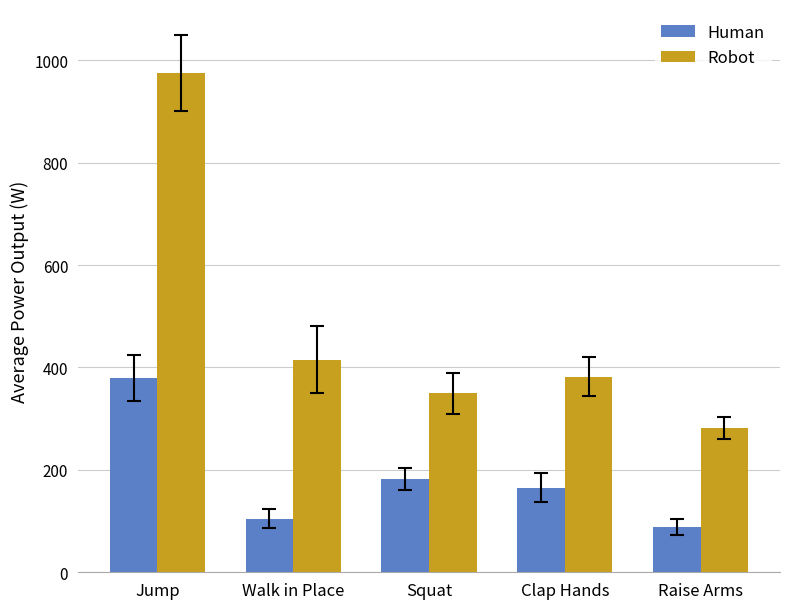

Where does the Human series first go above 165?

Jump